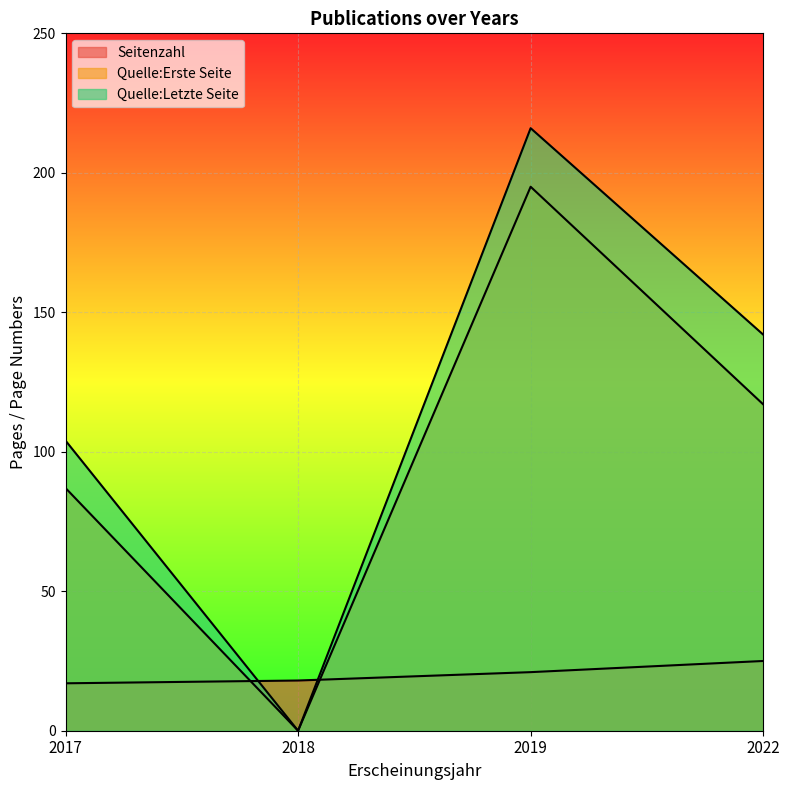

Where is Seitenzahl nearest to the value 21?

2019